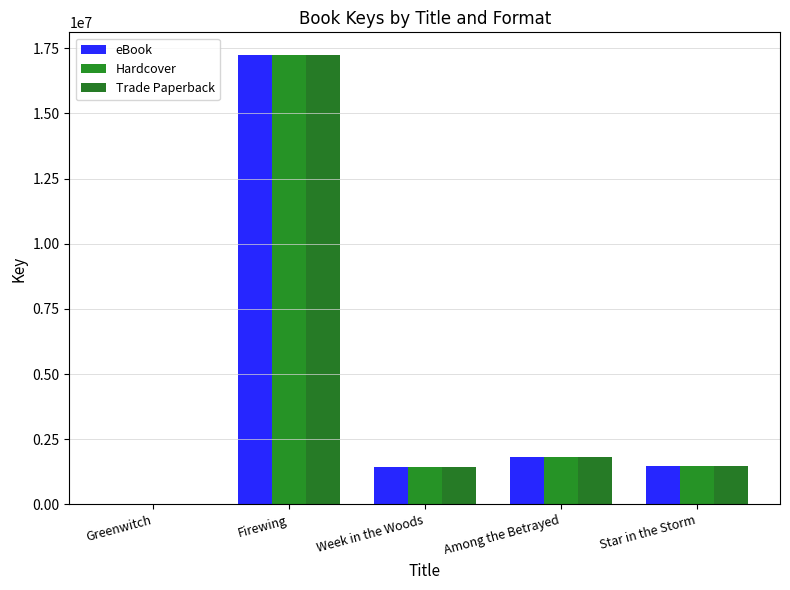

What is the label of the 2nd bar from the left?

Firewing